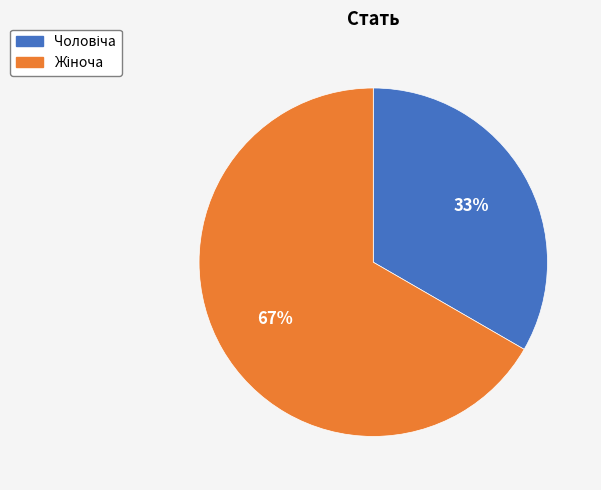

Does any single category account for the majority?

Yes